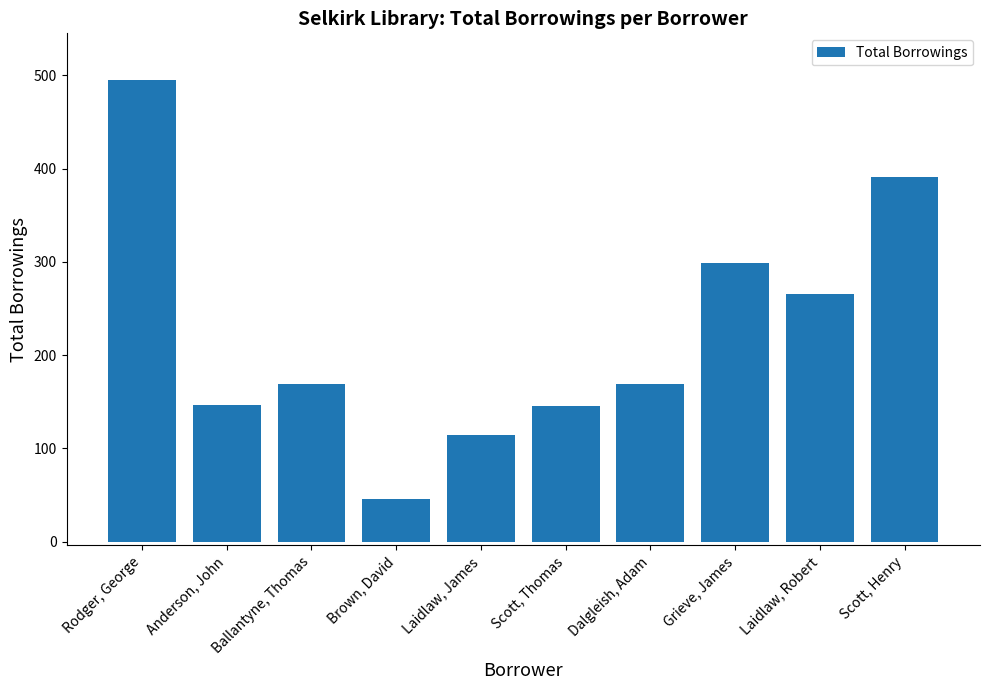

What is the value of the 9th bar from the left?

266